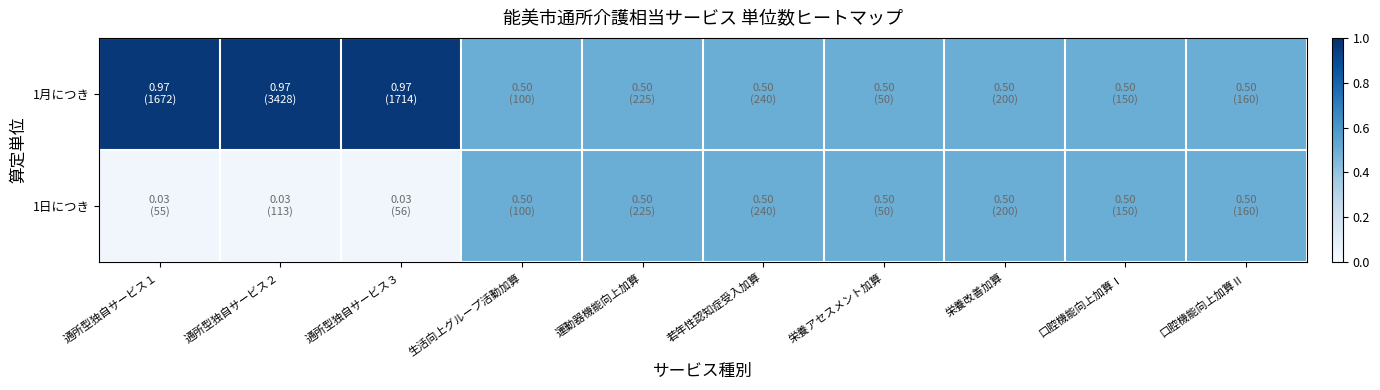

Reading left to right, transcribe all the data shown in this chart.

1月につき: 通所型独自サービス１=1.0	通所型独自サービス２=1.0	通所型独自サービス３=1.0	生活向上グループ活動加算=0.5	運動器機能向上加算=0.5	若年性認知症受入加算=0.5	栄養アセスメント加算=0.5	栄養改善加算=0.5	口腔機能向上加算Ⅰ=0.5	口腔機能向上加算Ⅱ=0.5
1日につき: 通所型独自サービス１=0.0	通所型独自サービス２=0.0	通所型独自サービス３=0.0	生活向上グループ活動加算=0.5	運動器機能向上加算=0.5	若年性認知症受入加算=0.5	栄養アセスメント加算=0.5	栄養改善加算=0.5	口腔機能向上加算Ⅰ=0.5	口腔機能向上加算Ⅱ=0.5